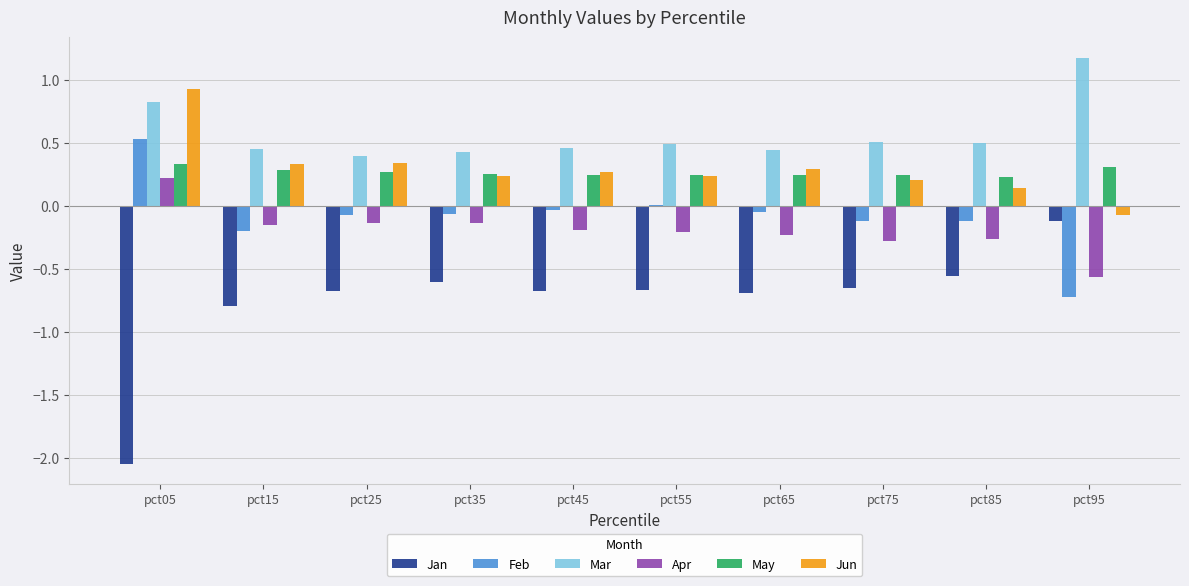

Which series has the largest total across all categories?

Mar